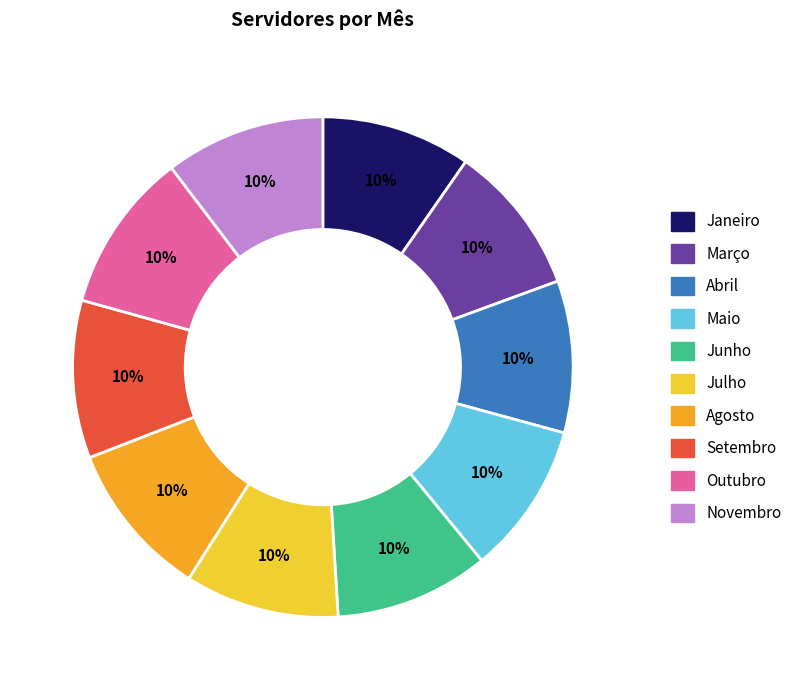

Is the sum of Julho and Agosto greater than half?

No